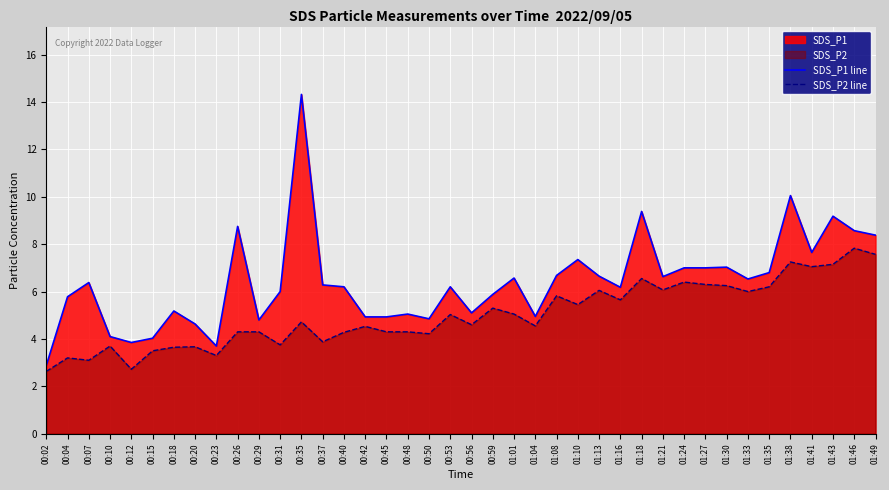

True or false: SDS_P1 line and SDS_P2 line cross at least once.

False